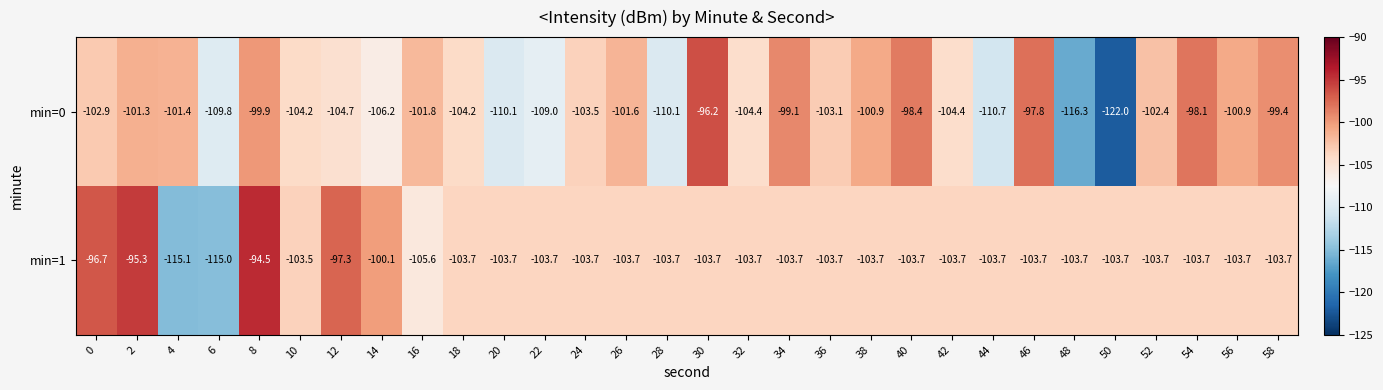

What is the total value across all series at 20?

-213.8